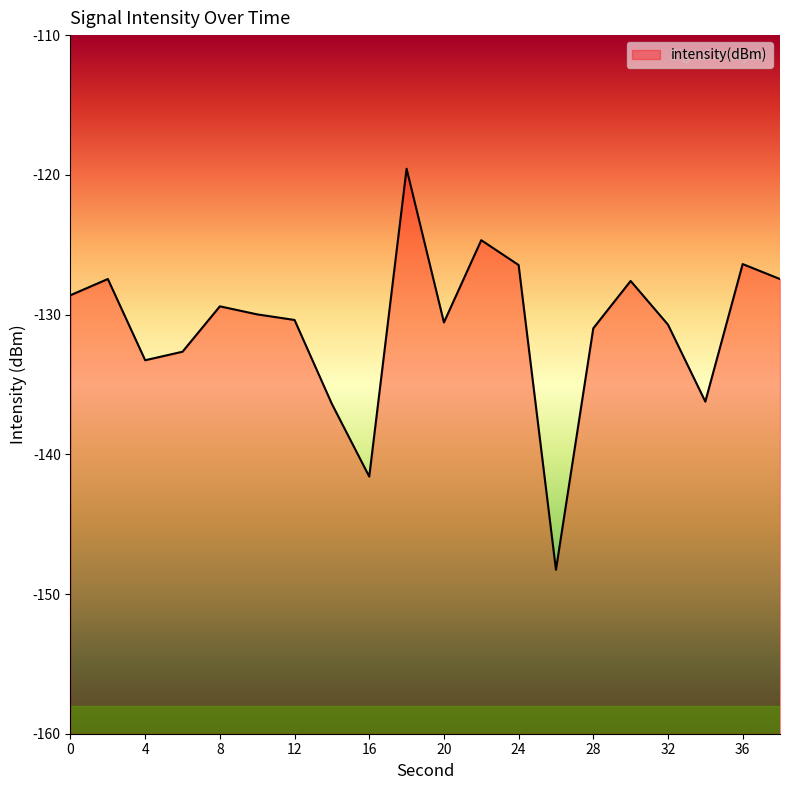

How many lines are shown in the chart?

1